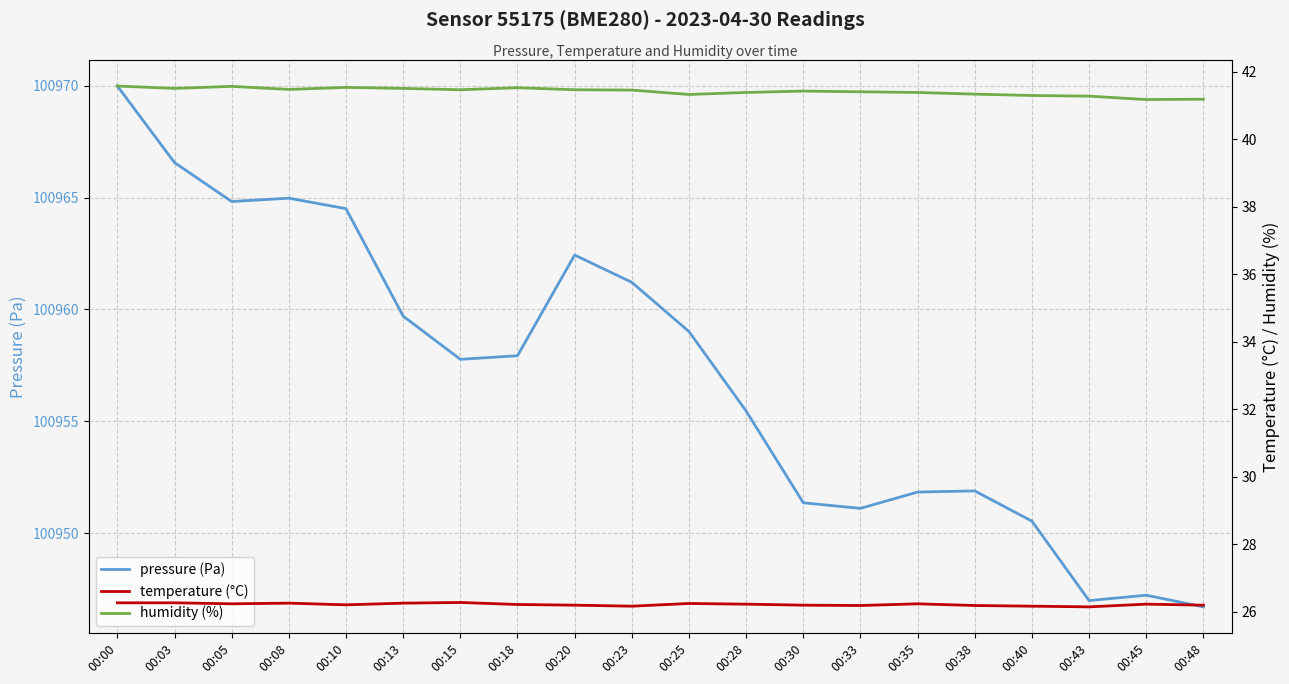

Does the chart display data point markers on the line(s)?

No